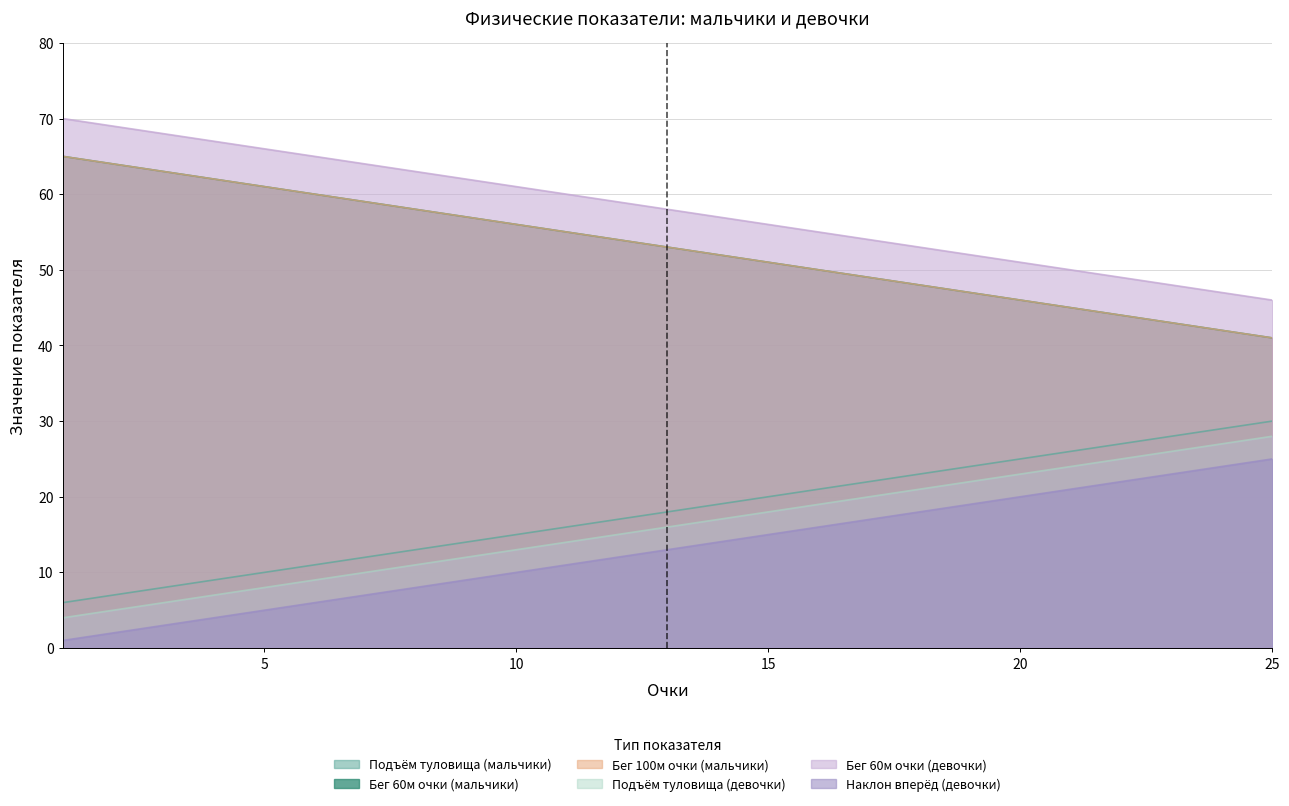

The value of Бег 60м очки (мальчики) at 23 is 43. True or false?

True